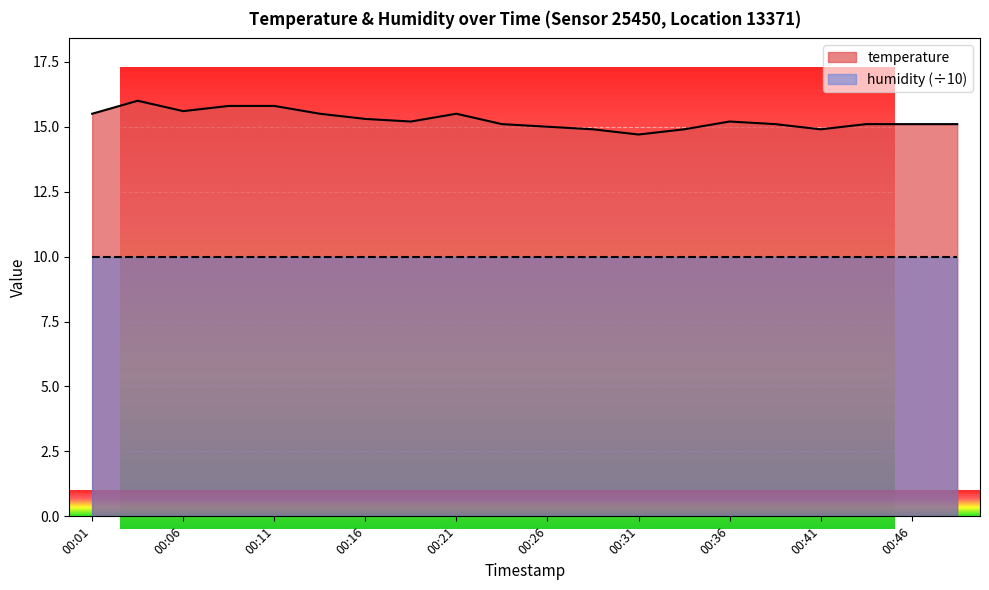

Which category has the lowest value across all series?

00:31